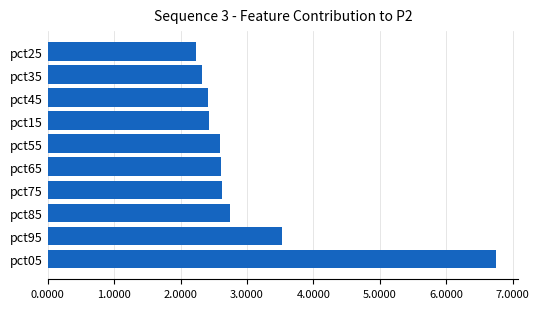

The chart shows a value of 1.7 at pct95. True or false?

False